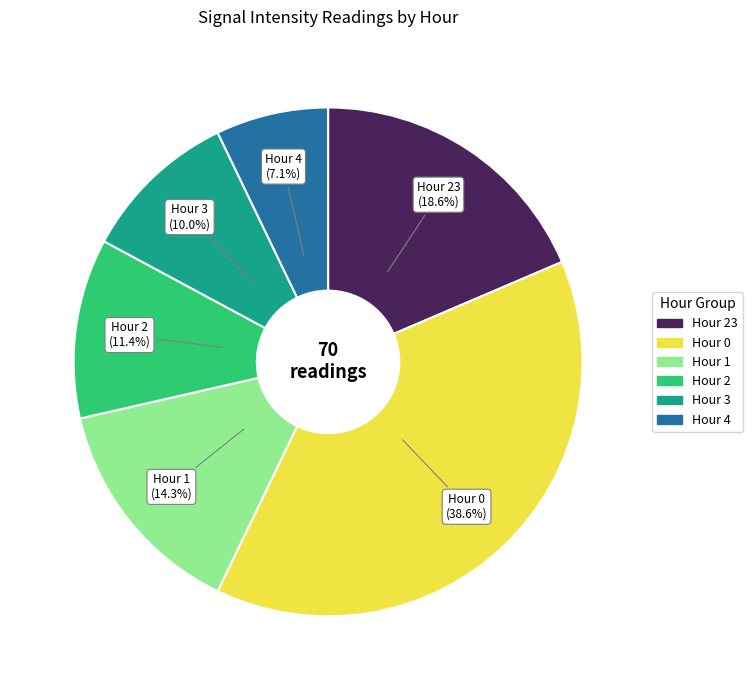

Is there any slice that represents more than half of the pie?

No